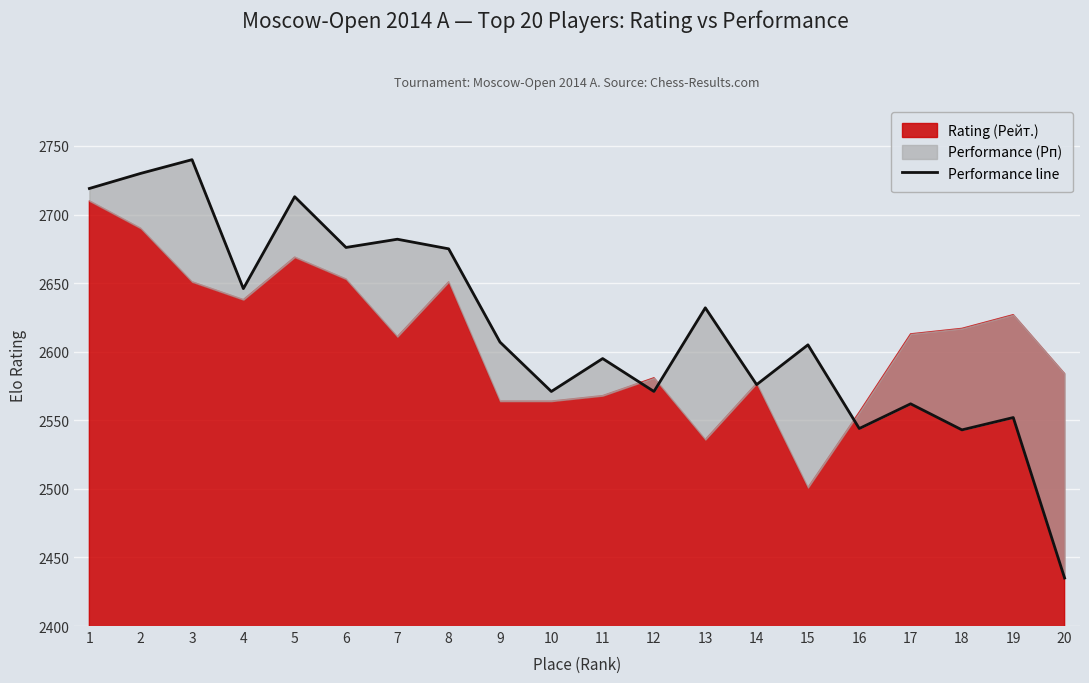

What is the sum of the values at 18 and 12?

5114